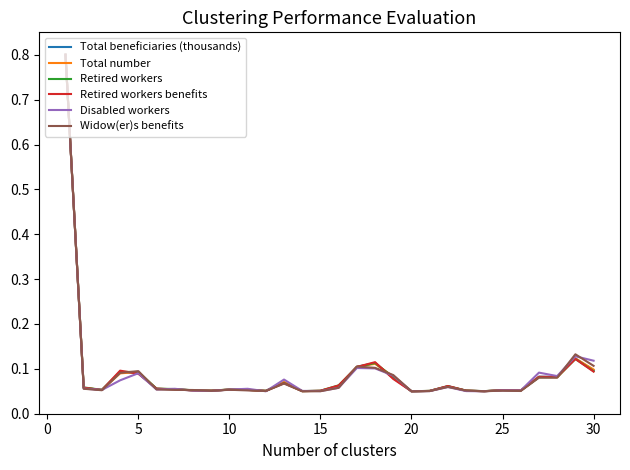

True or false: Retired workers and Widow(er)s benefits cross at least once.

True